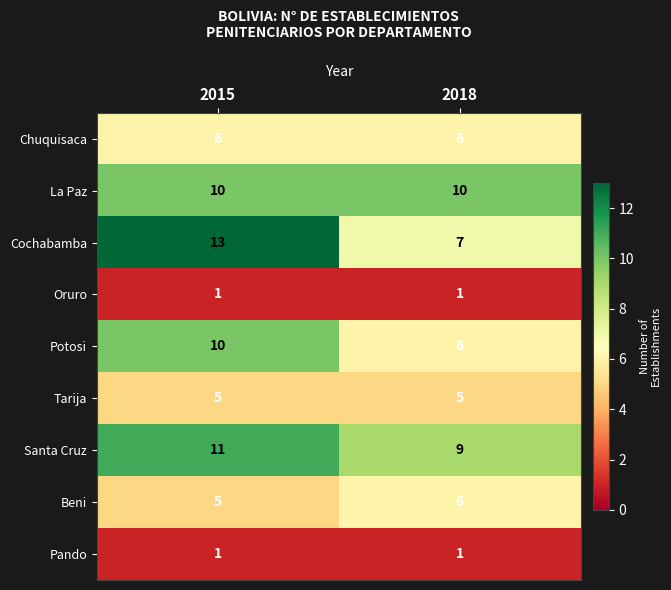

Reading left to right, transcribe all the data shown in this chart.

Chuquisaca: 6	6
La Paz: 10	10
Cochabamba: 13	7
Oruro: 1	1
Potosi: 10	6
Tarija: 5	5
Santa Cruz: 11	9
Beni: 5	6
Pando: 1	1